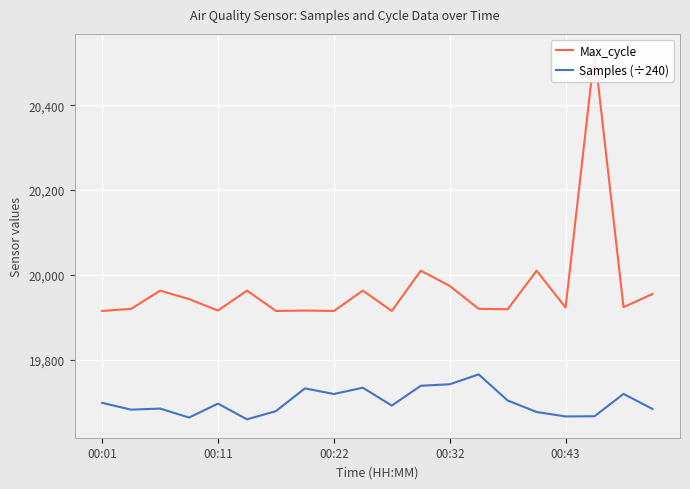

Which has a higher value, 7 or 9?

9